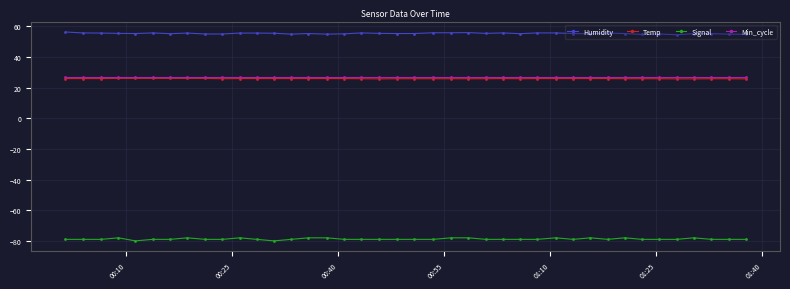

True or false: Humidity and Min_cycle intersect in this chart.

False